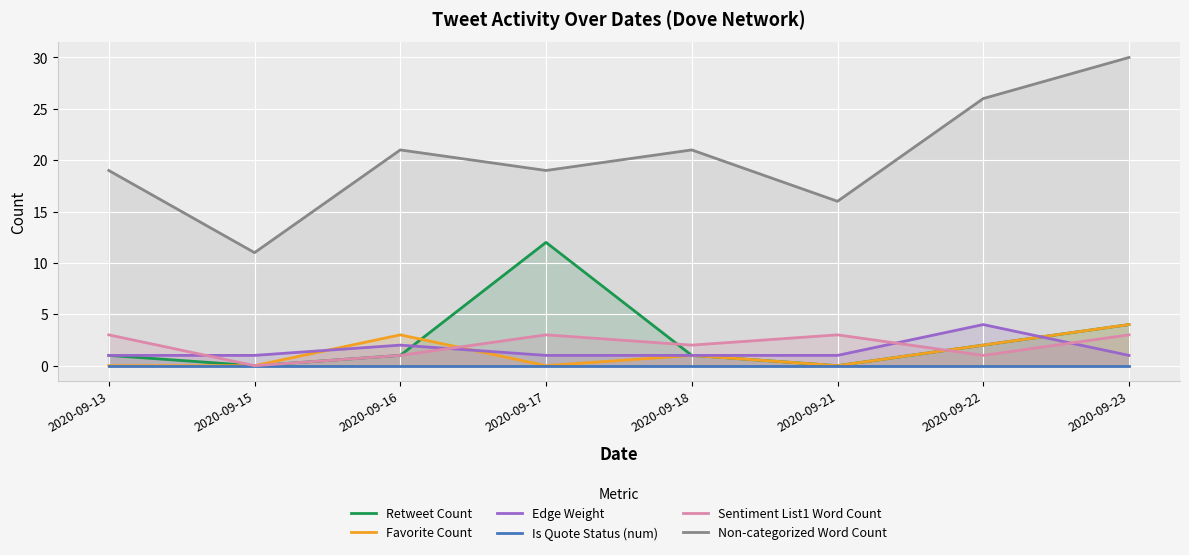

True or false: Retweet Count has more than 0 interior local peaks.

True